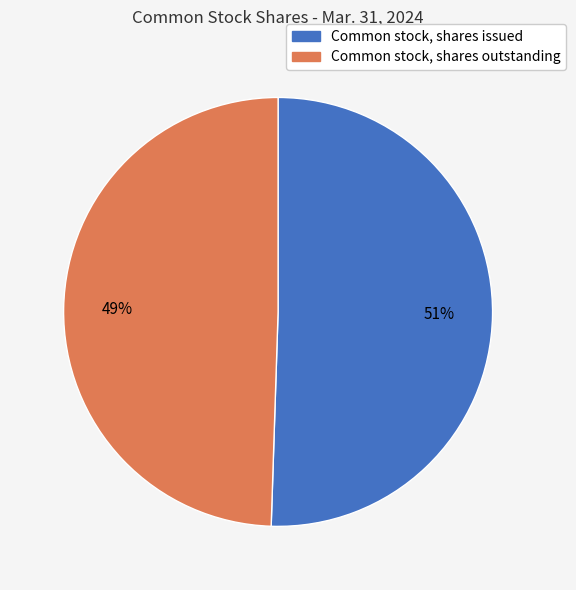

Which slice is the largest?

Common stock, shares issued